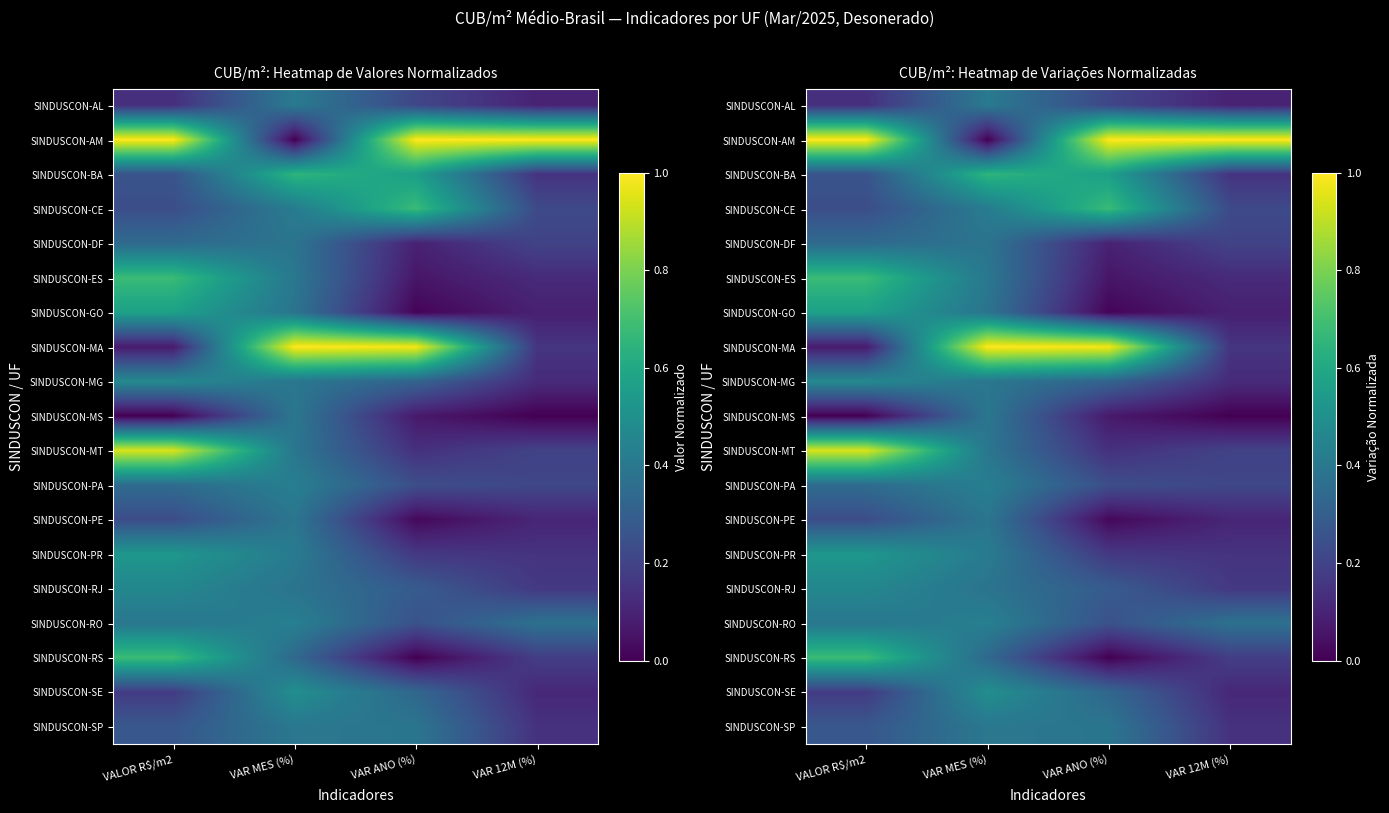

What is the greatest value displayed?

1.0